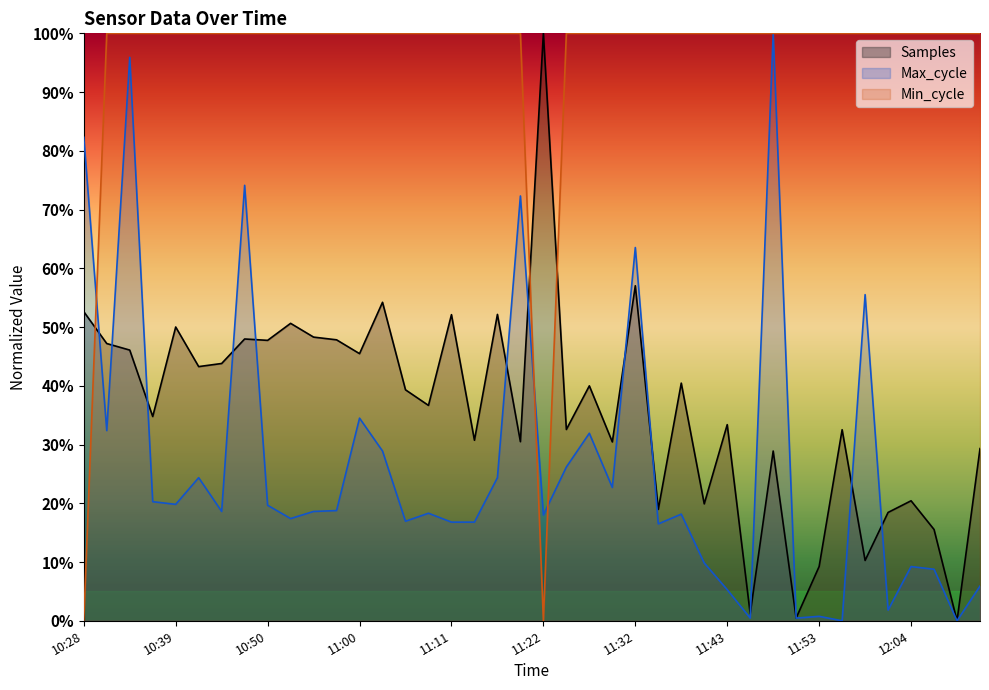

What is the highest value of the Samples series?

100.0